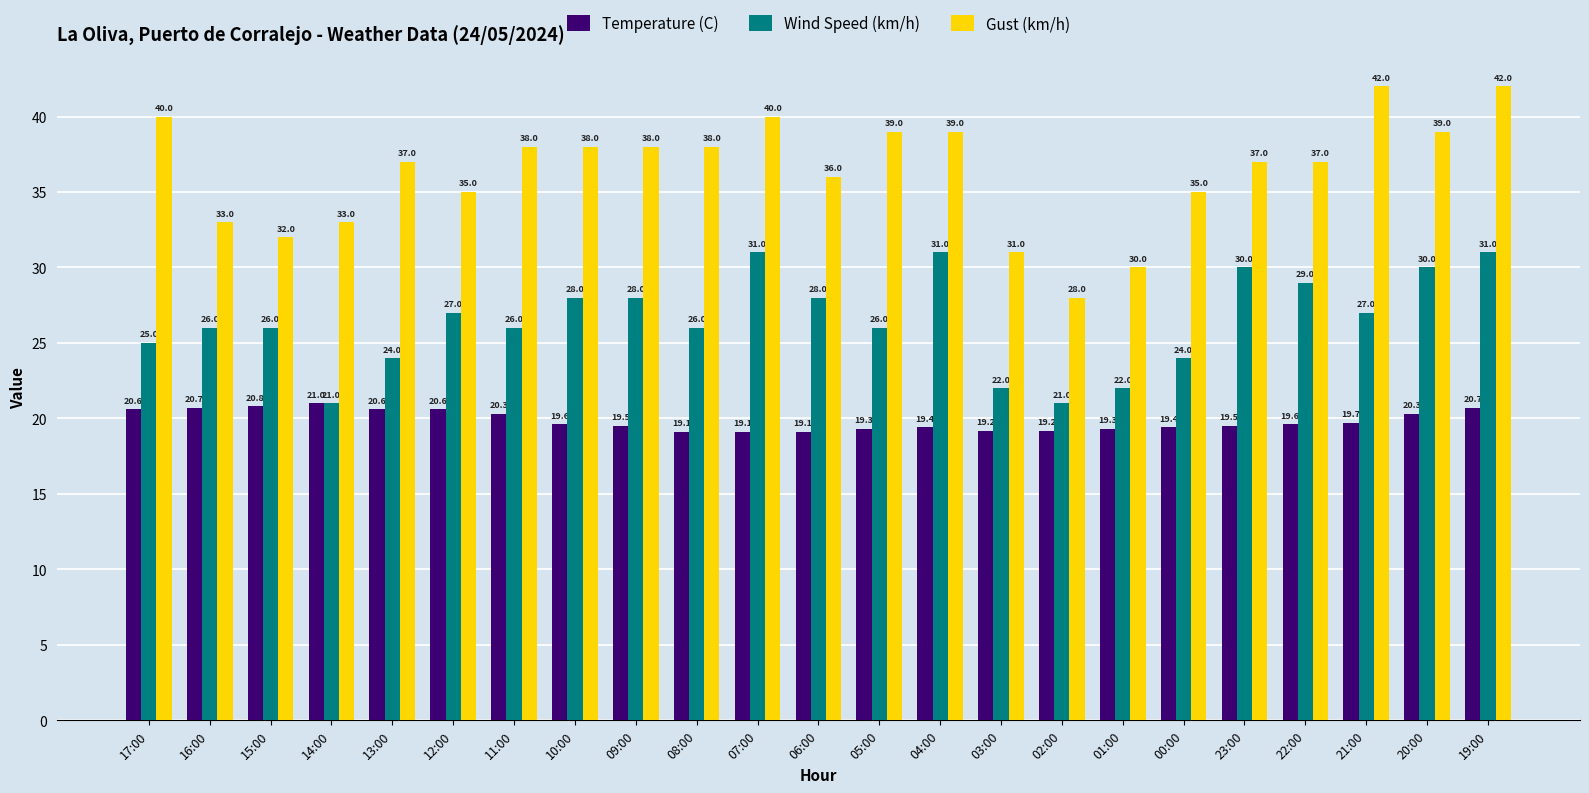

How many groups of bars are there?

23